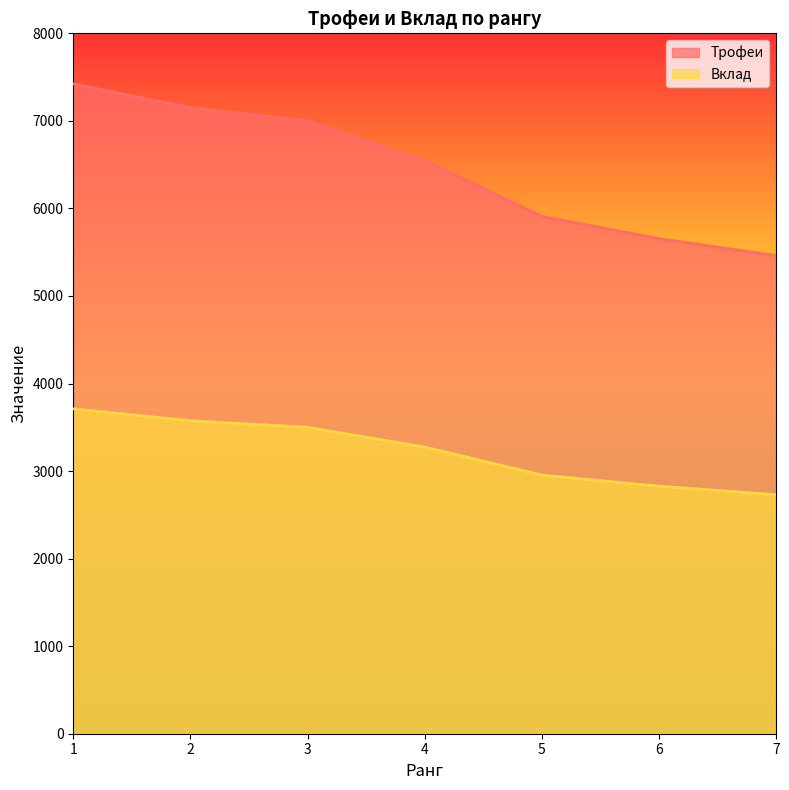

The Трофеи series shows 5461 at 7. True or false?

True